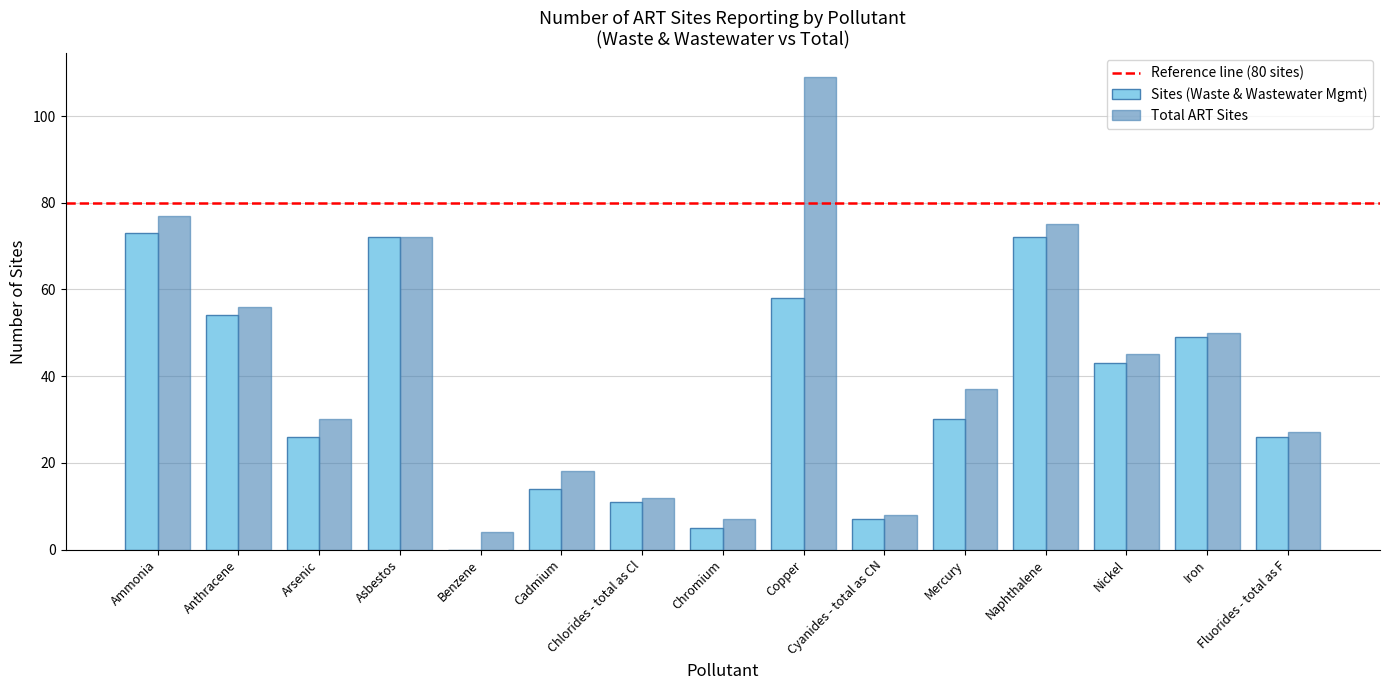

What is the highest value of the Total ART Sites series?

109